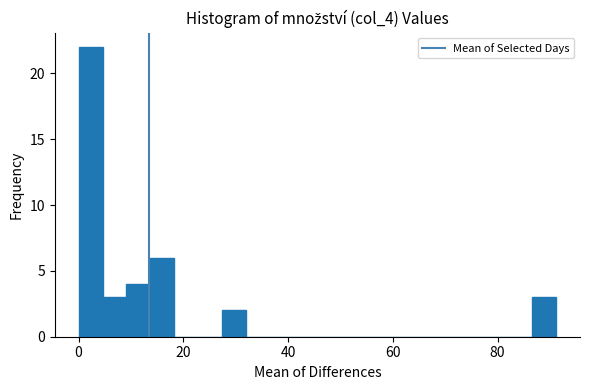

Read against the x-axis, roughly where is the centre of the tallest bar?

2